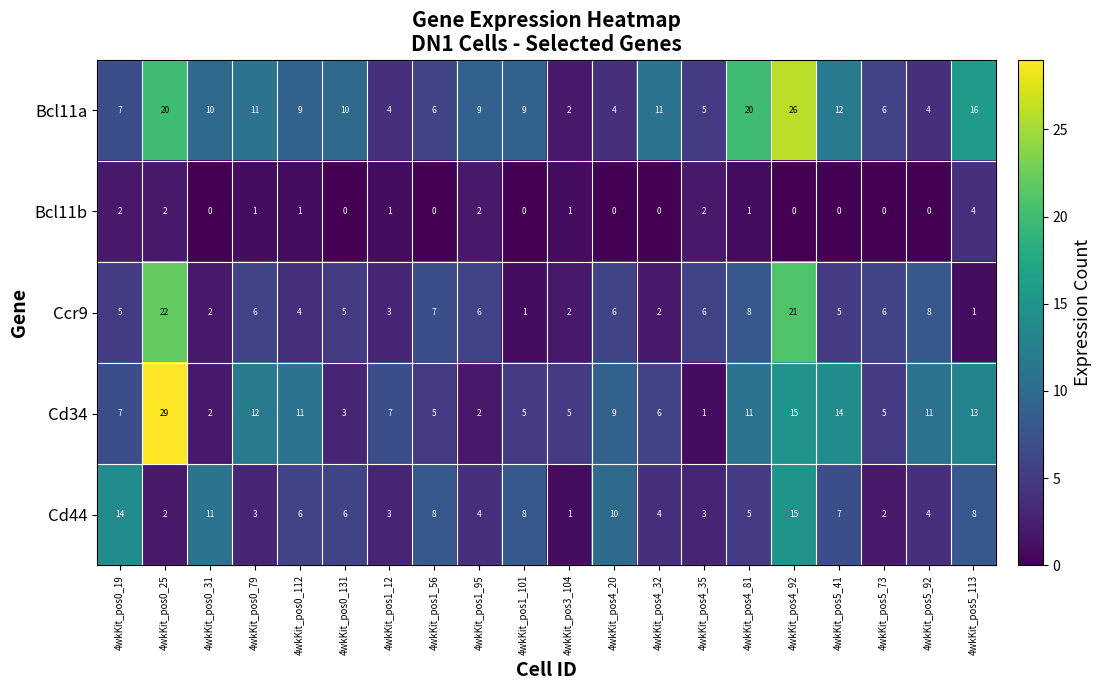

What is the average value of the Bcl11a series?

10